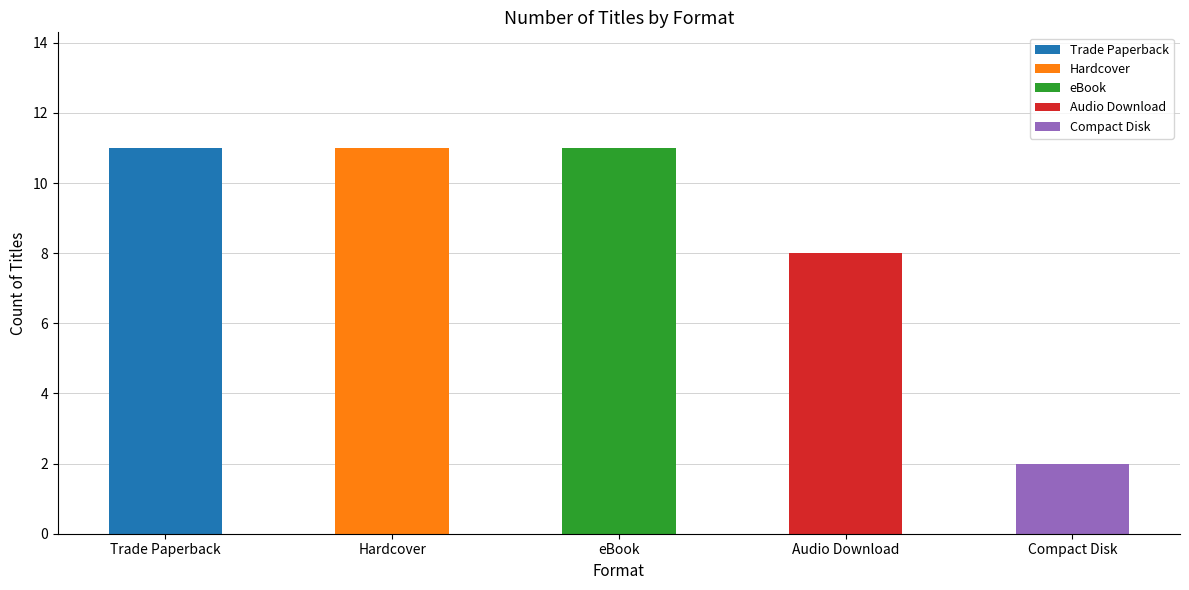

Reading left to right, transcribe all the data shown in this chart.

Trade Paperback=11	Hardcover=11	eBook=11	Audio Download=8	Compact Disk=2